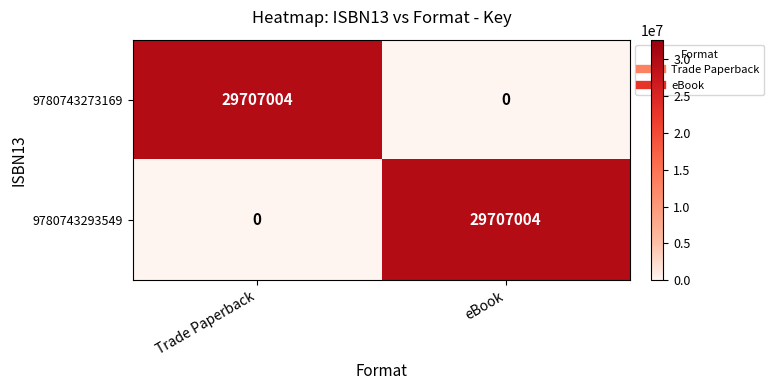

What is the spread (max minus min) of values at eBook?

29707004